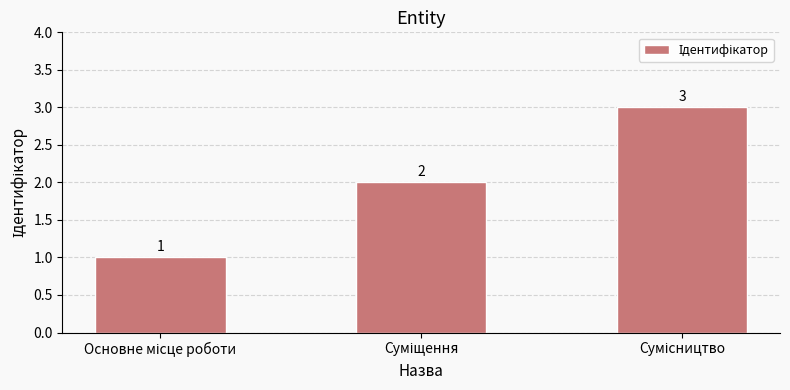

Count the values in the range 1 to 3.

3